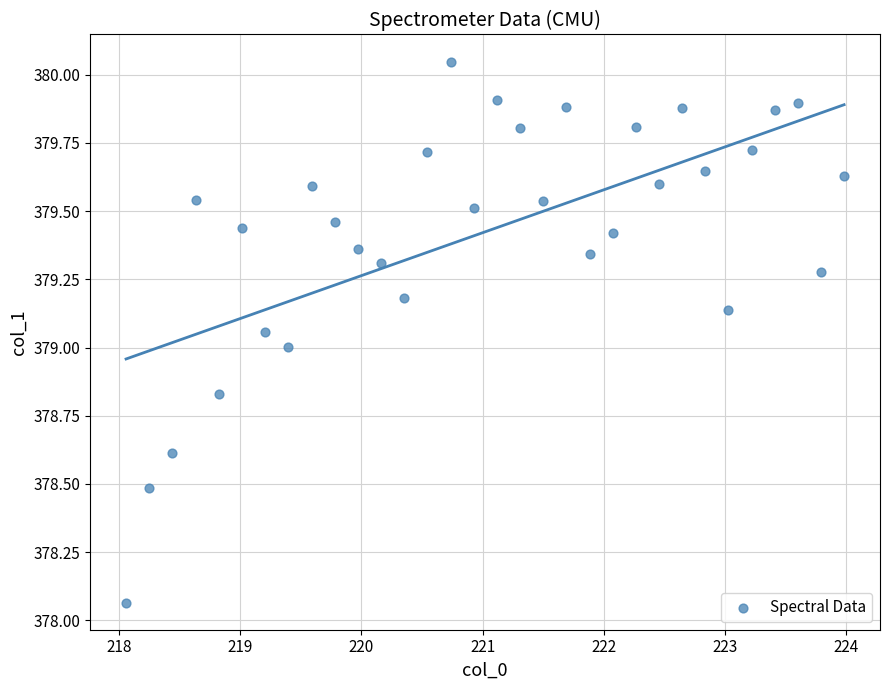

What is the range of Y values (max minus min)?

2.0